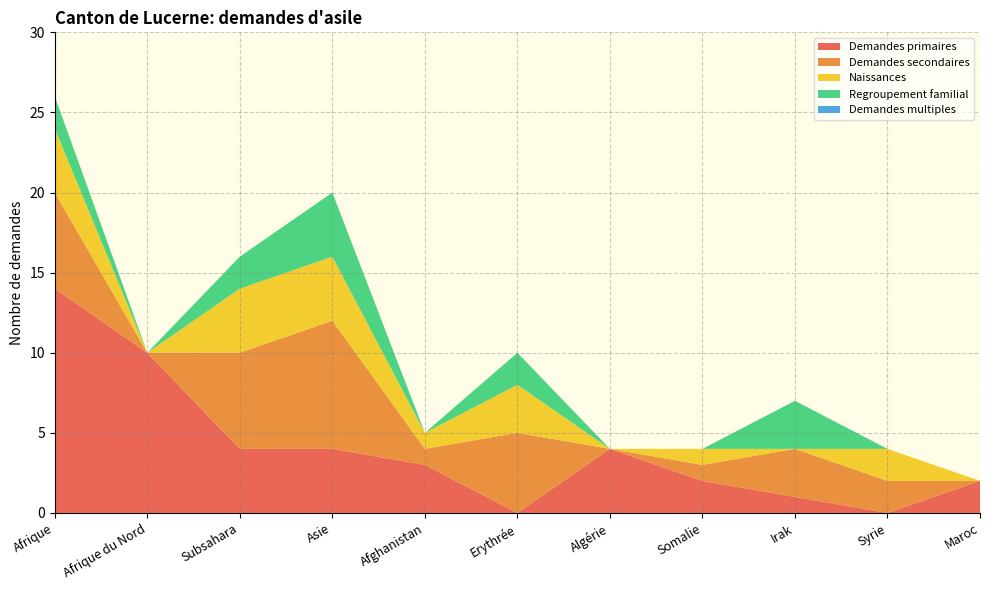

Reading left to right, what are all the values shown in this chart?

Demandes primaires: Afrique=14	Afrique du Nord=10	Subsahara=4	Asie=4	Afghanistan=3	Erythrée=0	Algérie=4	Somalie=2	Irak=1	Syrie=0	Maroc=2
Demandes secondaires: Afrique=6	Afrique du Nord=0	Subsahara=6	Asie=8	Afghanistan=1	Erythrée=5	Algérie=0	Somalie=1	Irak=3	Syrie=2	Maroc=0
Naissances: Afrique=4	Afrique du Nord=0	Subsahara=4	Asie=4	Afghanistan=1	Erythrée=3	Algérie=0	Somalie=1	Irak=0	Syrie=2	Maroc=0
Regroupement familial: Afrique=2	Afrique du Nord=0	Subsahara=2	Asie=4	Afghanistan=0	Erythrée=2	Algérie=0	Somalie=0	Irak=3	Syrie=0	Maroc=0
Demandes multiples: Afrique=0	Afrique du Nord=0	Subsahara=0	Asie=0	Afghanistan=0	Erythrée=0	Algérie=0	Somalie=0	Irak=0	Syrie=0	Maroc=0